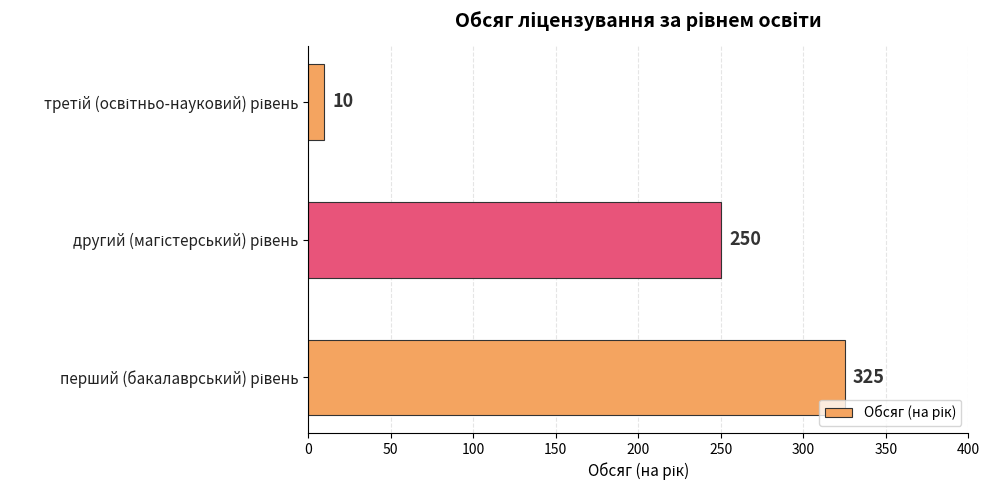

What is the maximum value shown in the chart?

325